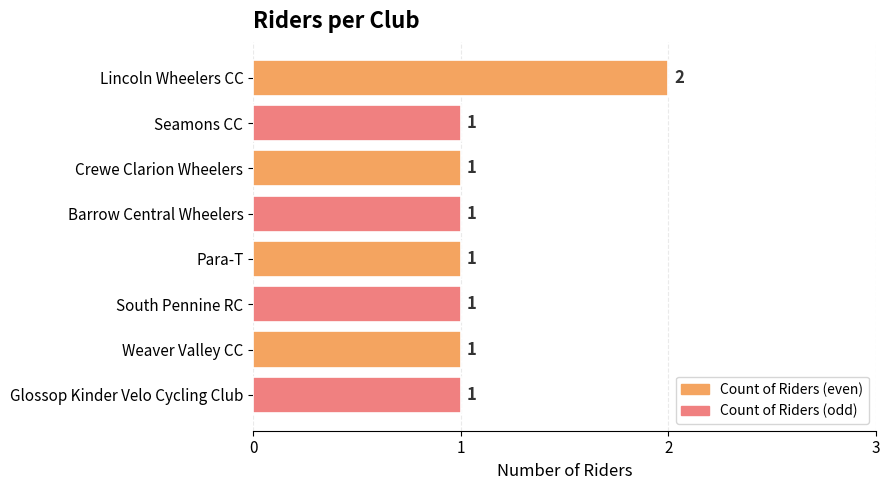

What is the average value?

1